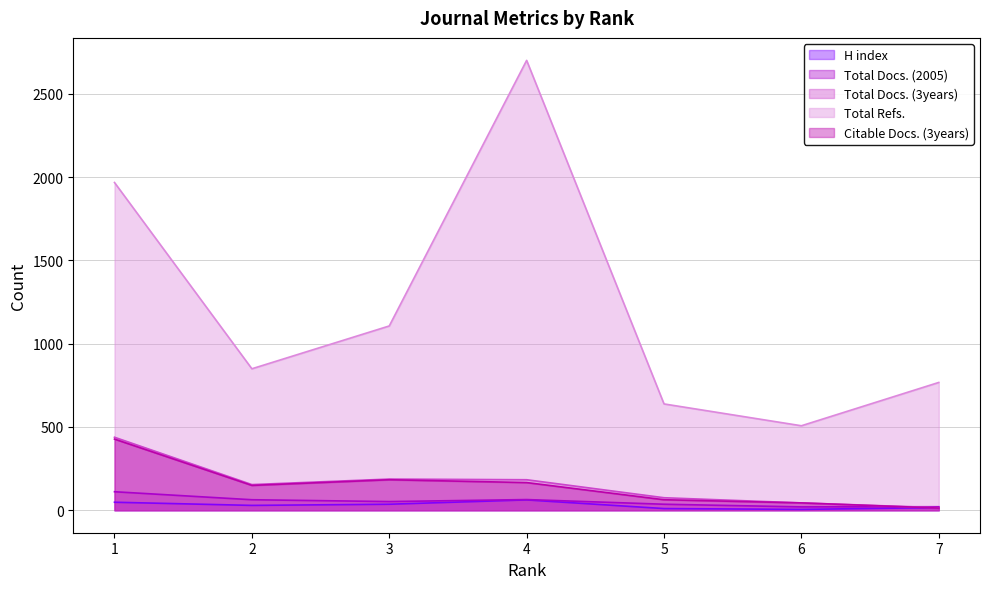

What is the sum of the Total Docs. (3years) values at 4 and 5?

258